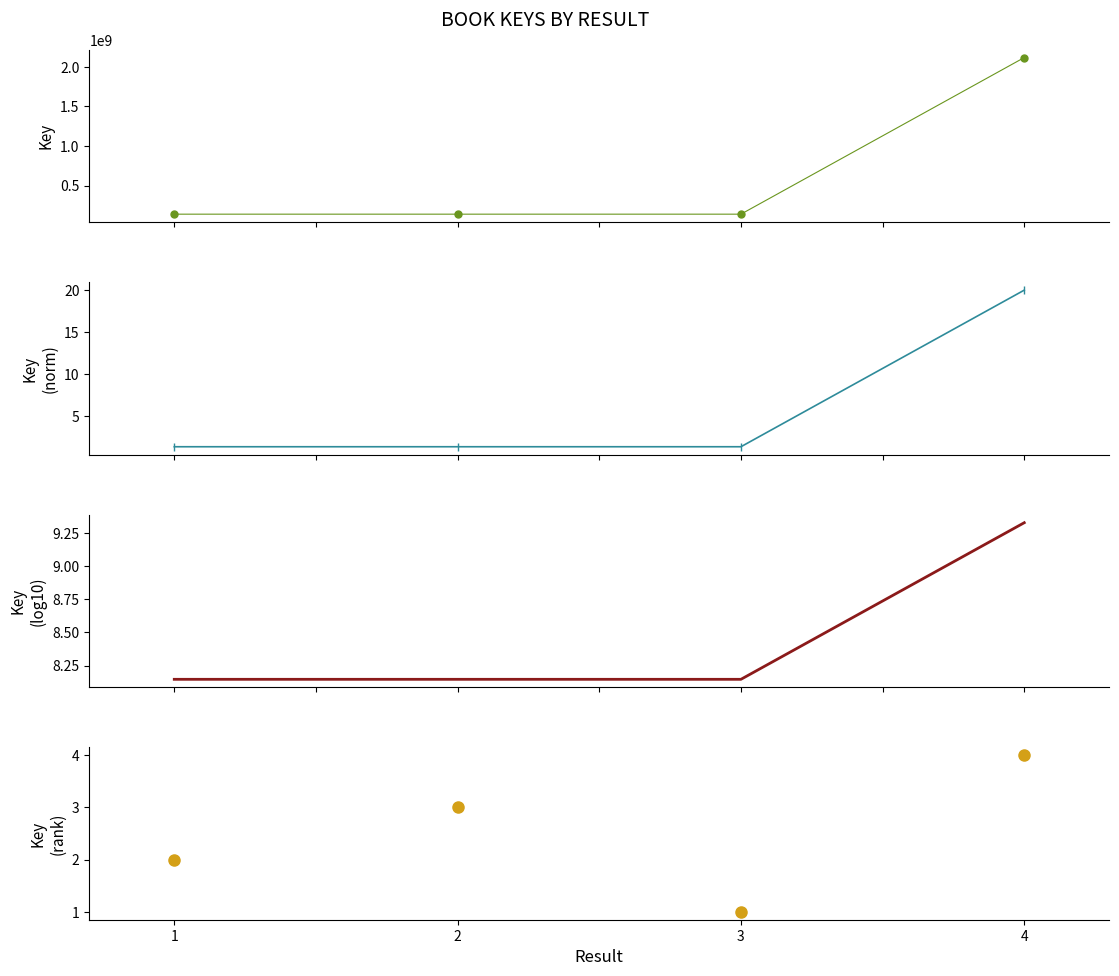

Reading left to right, transcribe all the data shown in this chart.

Key: 140488229.0	140488886.0	140485482.0	2117864463.0
Key (normalized): 1.3	1.3	1.3	20.0
Key (log10): 8.1	8.1	8.1	9.3
Key (rank): 2.0	3.0	1.0	4.0